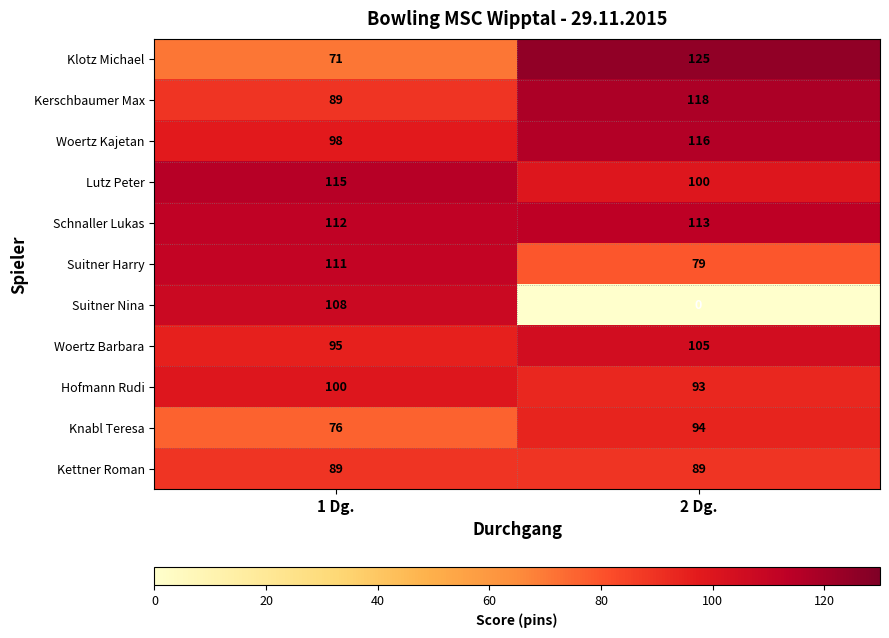

Rank the series by their maximum value, from highest to lowest.

Klotz Michael, Kerschbaumer Max, Woertz Kajetan, Lutz Peter, Schnaller Lukas, Suitner Harry, Suitner Nina, Woertz Barbara, Hofmann Rudi, Knabl Teresa, Kettner Roman